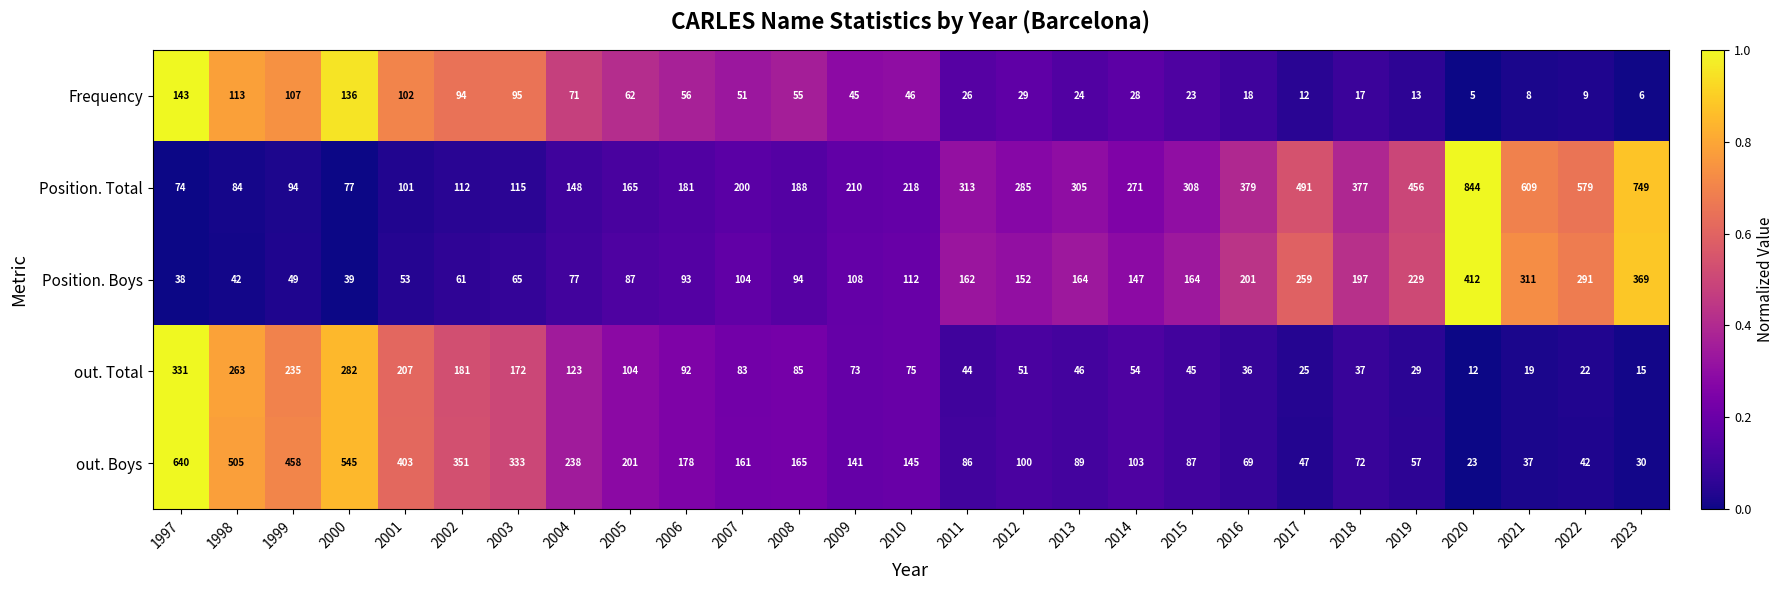

What is the spread (max minus min) of values at 2011?

287